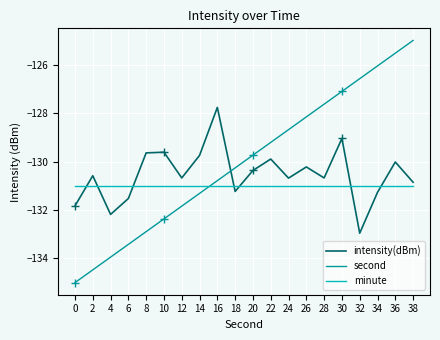

How many lines are shown in the chart?

3